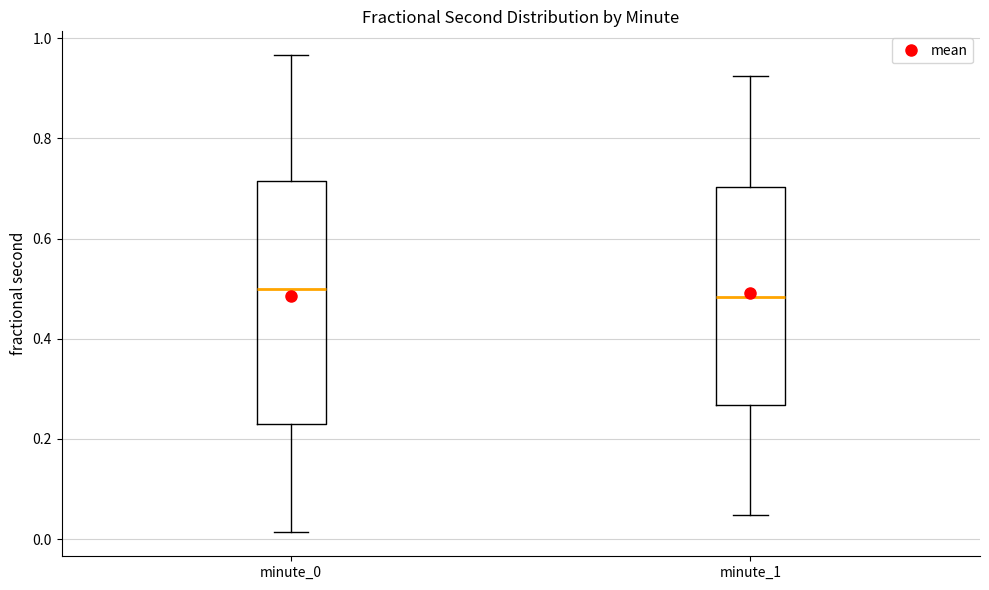

Where does the upper whisker of the box for minute_1 end on the y-axis? The values are not printed on the chart, so give them approximately, as read against the axis.

0.92